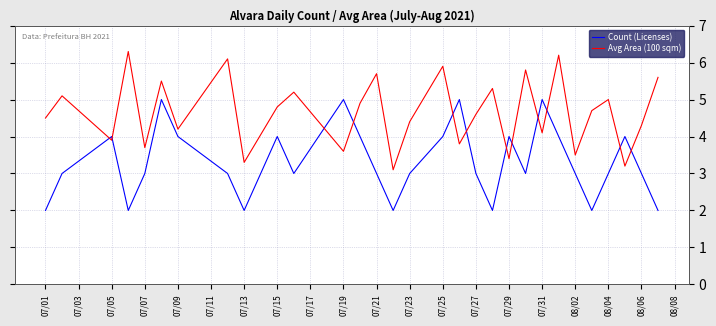

What is the difference between the maximum and minimum values in the Avg Area (100 sqm) series?

3.2